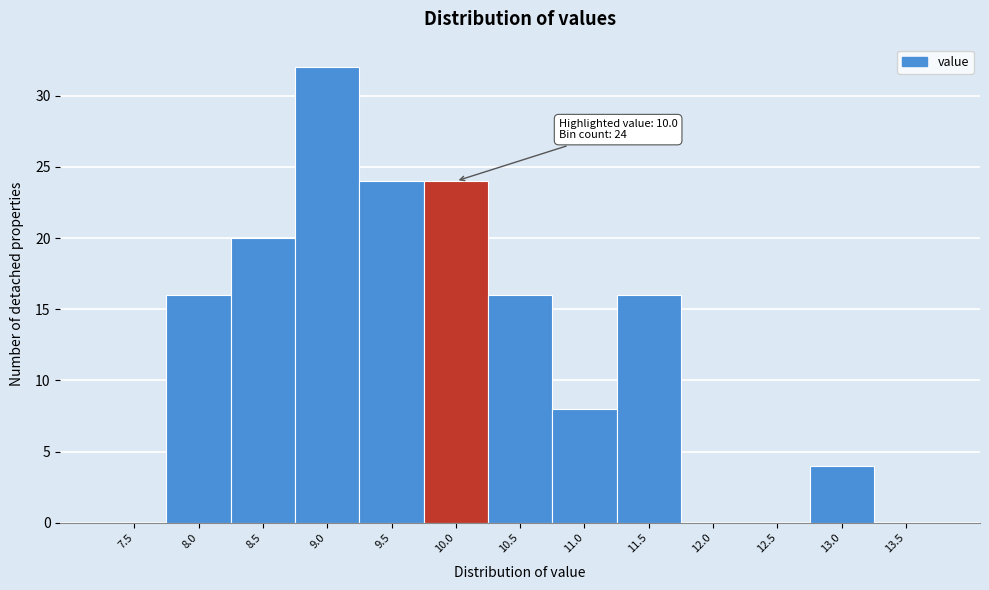

What is the sum of all values?

160